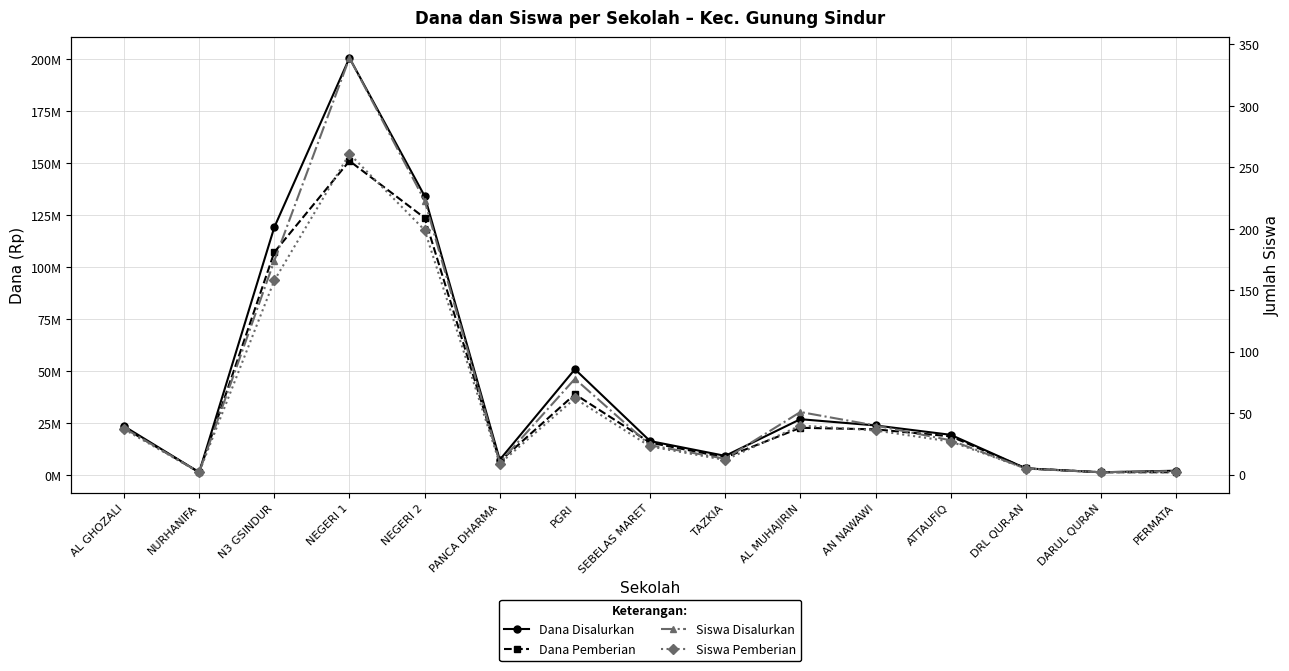

Reading left to right, transcribe all the data shown in this chart.

Dana Disalurkan: AL GHOZALI=23625000	NURHANIFA=1500000	N3 GSINDUR=119250000	NEGERI 1=200625000	NEGERI 2=134250000	PANCA DHARMA=7500000	PGRI=51000000	SEBELAS MARET=16500000	TAZKIA=9375000	AL MUHAJIRIN=27000000	AN NAWAWI=24000000	ATTAUFIQ=19500000	DRL QUR-AN=3375000	DARUL QURAN=1500000	PERMATA=2250000
Dana Pemberian: AL GHOZALI=22875000	NURHANIFA=1500000	N3 GSINDUR=107250000	NEGERI 1=151125000	NEGERI 2=123750000	PANCA DHARMA=6750000	PGRI=39000000	SEBELAS MARET=15750000	TAZKIA=8625000	AL MUHAJIRIN=22875000	AN NAWAWI=22125000	ATTAUFIQ=18750000	DRL QUR-AN=3375000	DARUL QURAN=1500000	PERMATA=1500000
Siswa Disalurkan: AL GHOZALI=38	NURHANIFA=2	N3 GSINDUR=174	NEGERI 1=339	NEGERI 2=223	PANCA DHARMA=10	PGRI=78	SEBELAS MARET=24	TAZKIA=13	AL MUHAJIRIN=51	AN NAWAWI=40	ATTAUFIQ=28	DRL QUR-AN=5	DARUL QURAN=2	PERMATA=3
Siswa Pemberian: AL GHOZALI=37	NURHANIFA=2	N3 GSINDUR=158	NEGERI 1=261	NEGERI 2=199	PANCA DHARMA=9	PGRI=62	SEBELAS MARET=23	TAZKIA=12	AL MUHAJIRIN=40	AN NAWAWI=36	ATTAUFIQ=27	DRL QUR-AN=5	DARUL QURAN=2	PERMATA=2